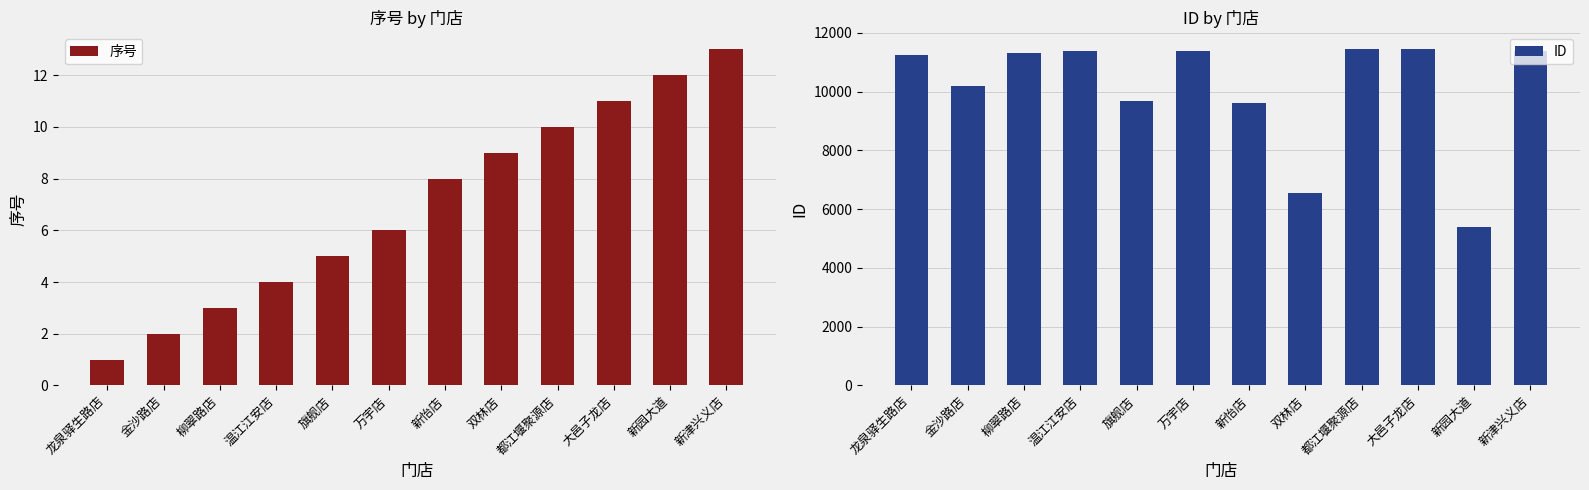

Reading left to right, transcribe all the data shown in this chart.

序号: 1	2	3	4	5	6	8	9	10	11	12	13
ID: 11244	10205	11322	11389	9679	11395	9599	6544	11449	11443	5407	11387